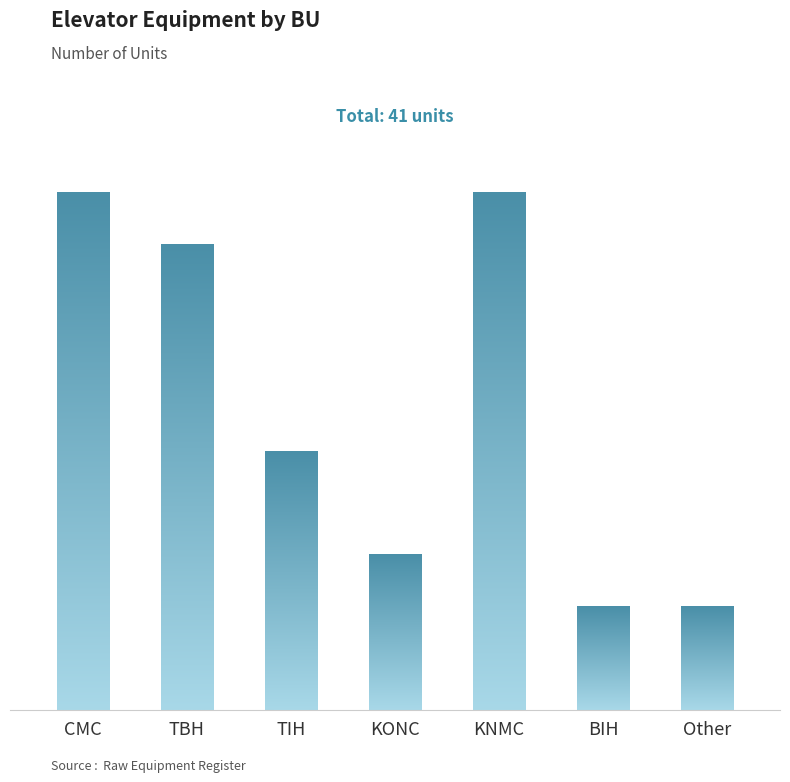

What is the difference between the second highest and second lowest values?

8